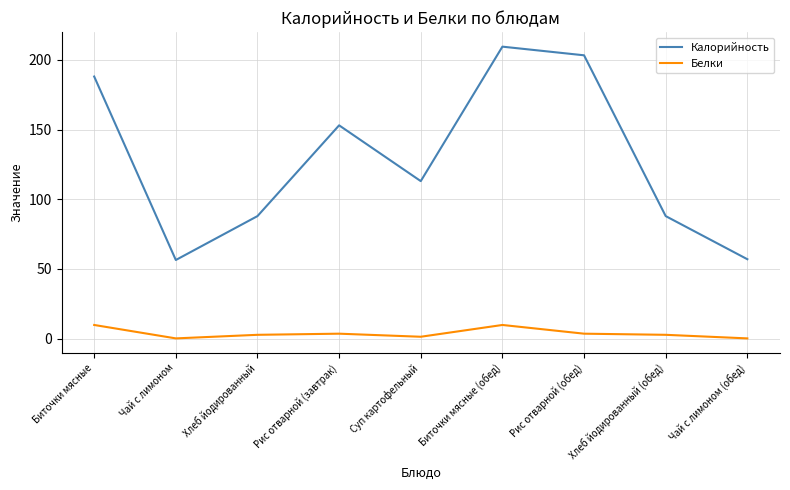

Which series changed the most between Биточки мясные and Чай с лимоном (обед)?

Калорийность